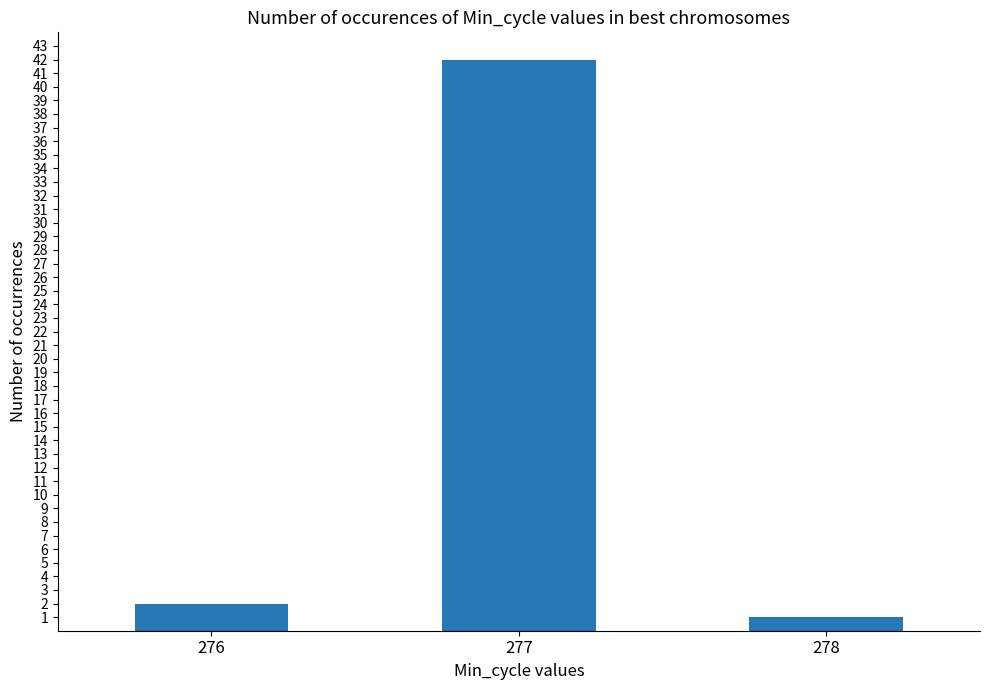

True or false: the data shows 42 at 277.

True